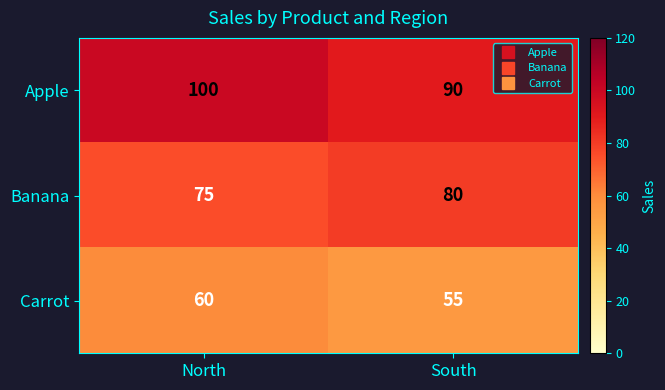

What is the spread (max minus min) of values at South?

35